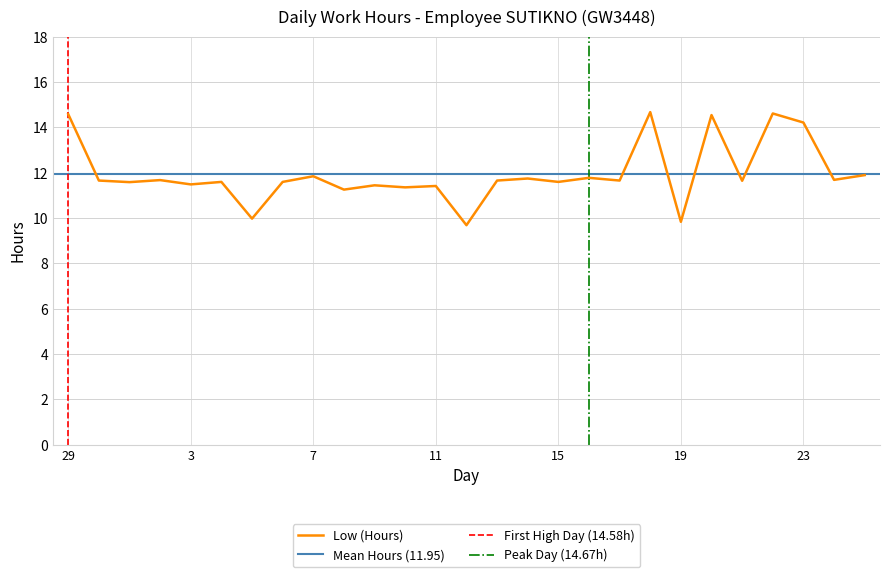

List the labels in order of value, largest first.

18, 22, 29, 20, 23, 25, 7, 16, 14, 24, 2, 30, 13, 17, 21, 4, 6, 15, 1, 3, 9, 11, 10, 8, 5, 19, 12